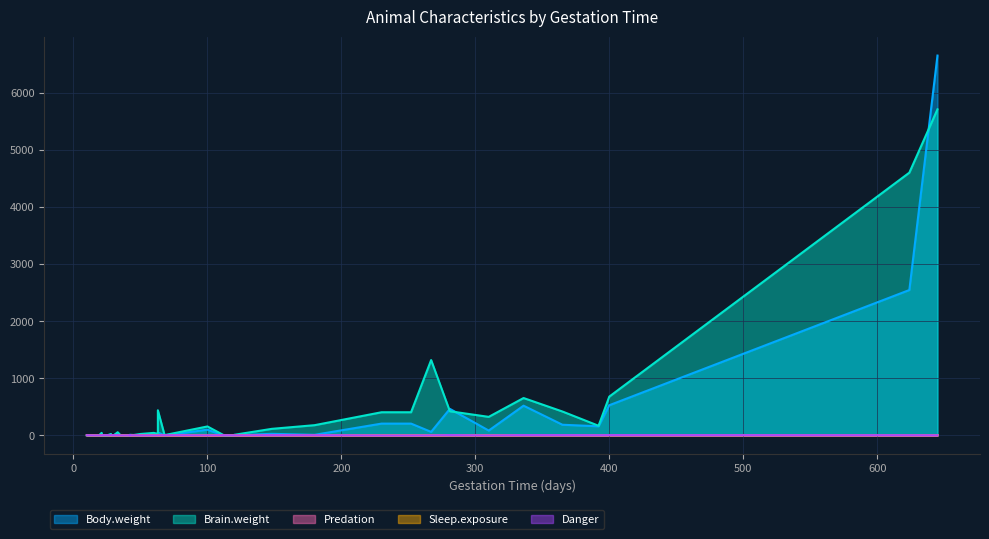

How many lines are shown in the chart?

5